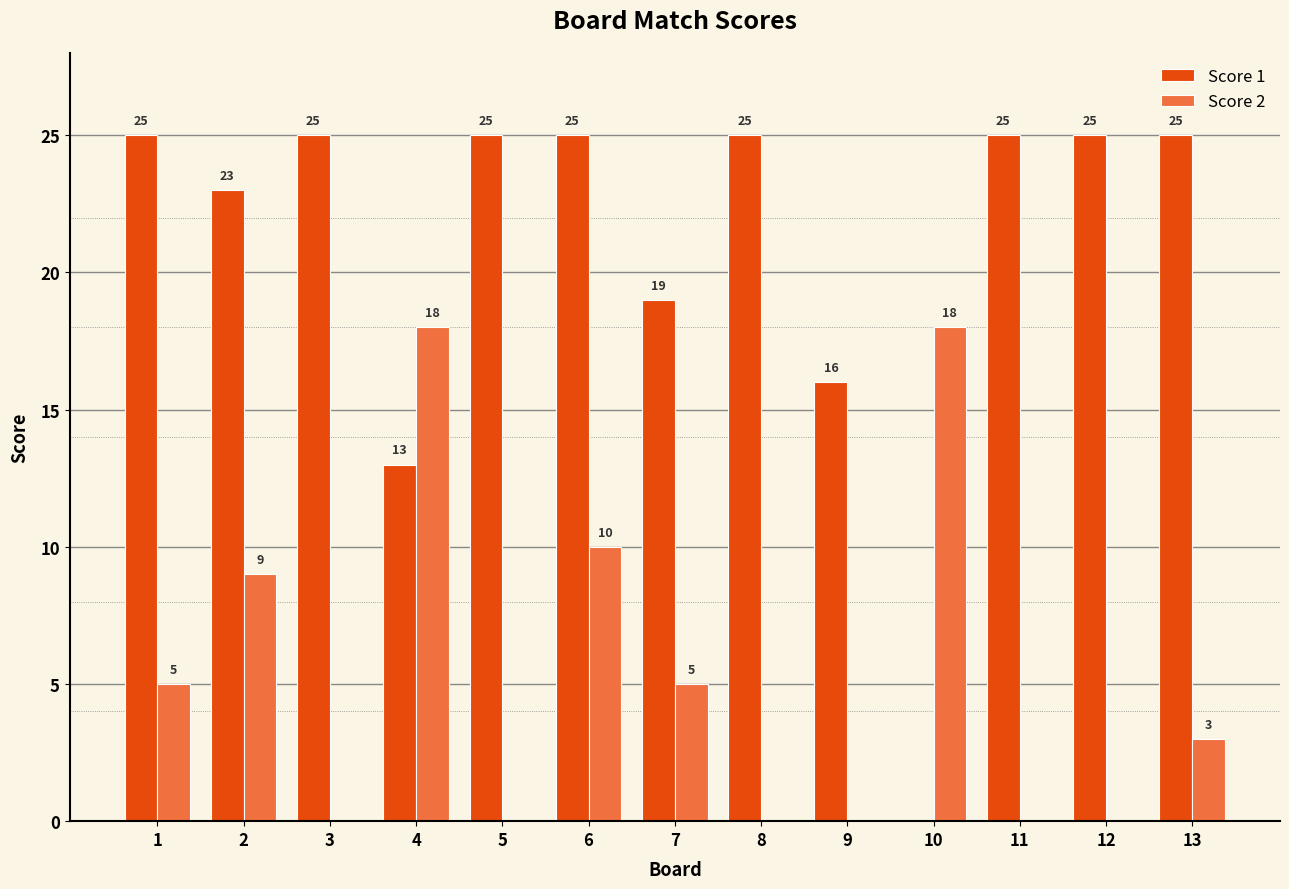

What is the sum of the Score 2 values at 2 and 9?

9